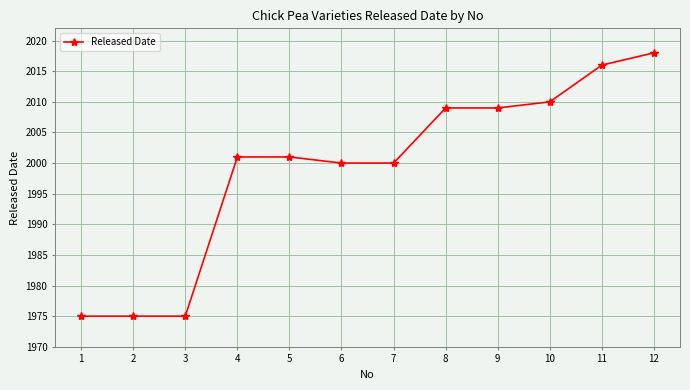

The value at 8 is 2868. True or false?

False